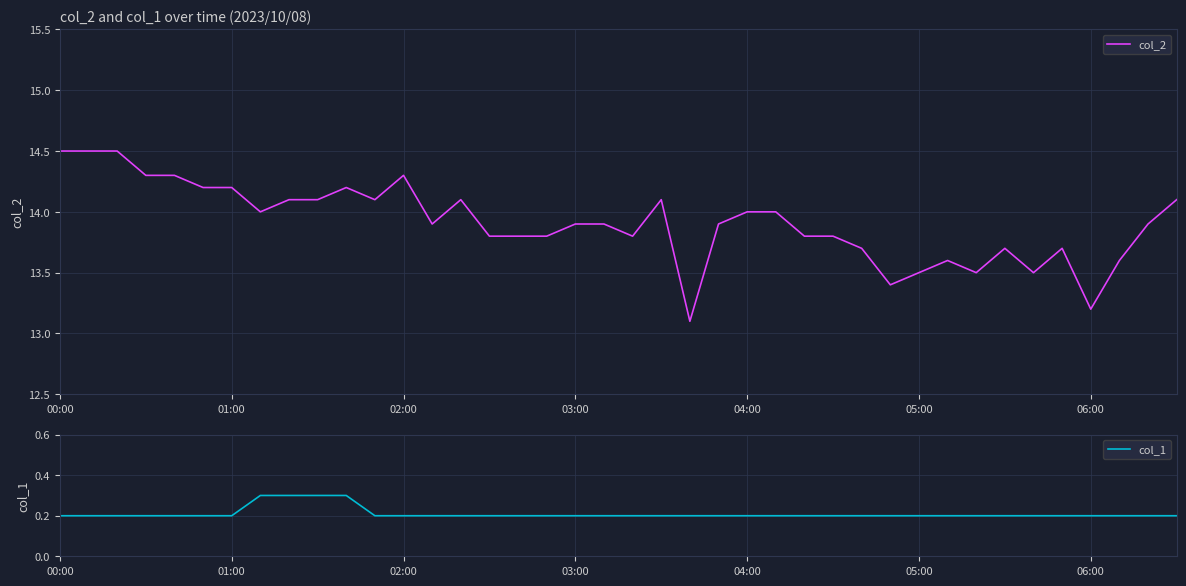

Is this an area chart (filled region under the line)?

No